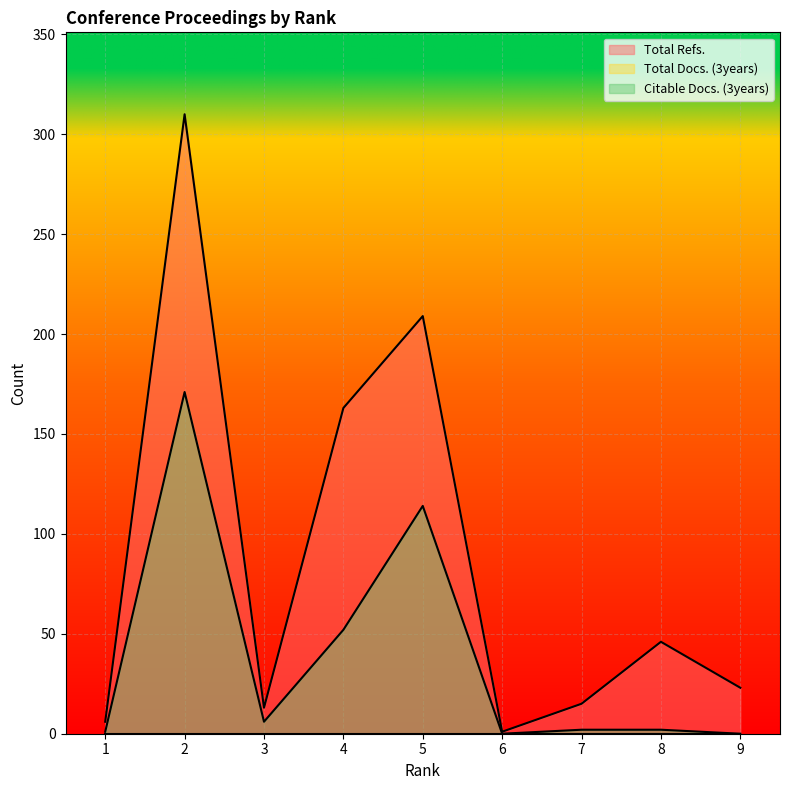

Which series has the widest spread of values?

Total Refs.